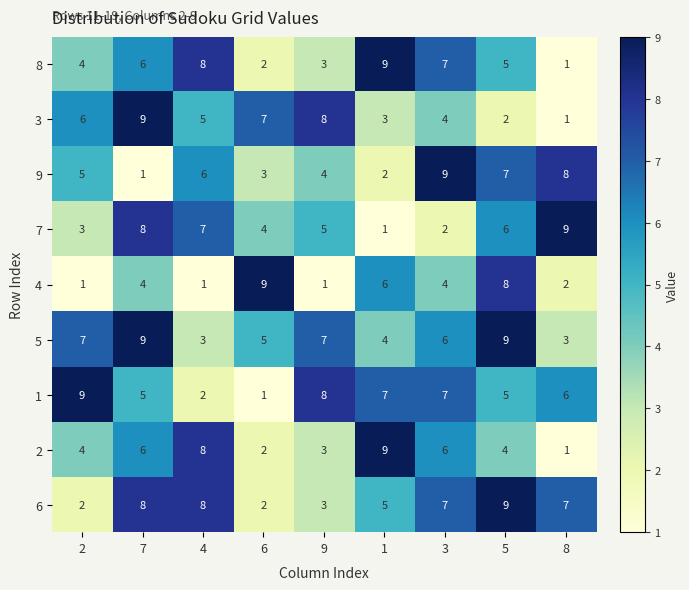

At which category is the sum across all series the highest?

7